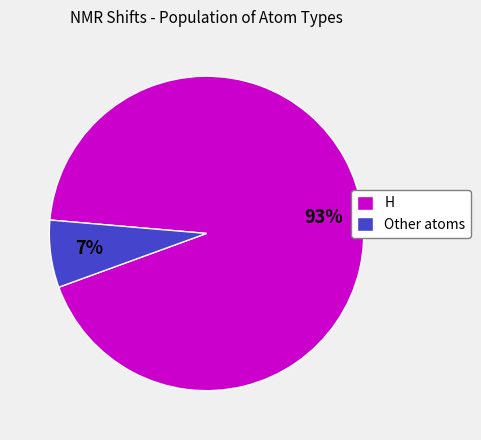

Rank the categories by value from highest to lowest.

H, Other atoms